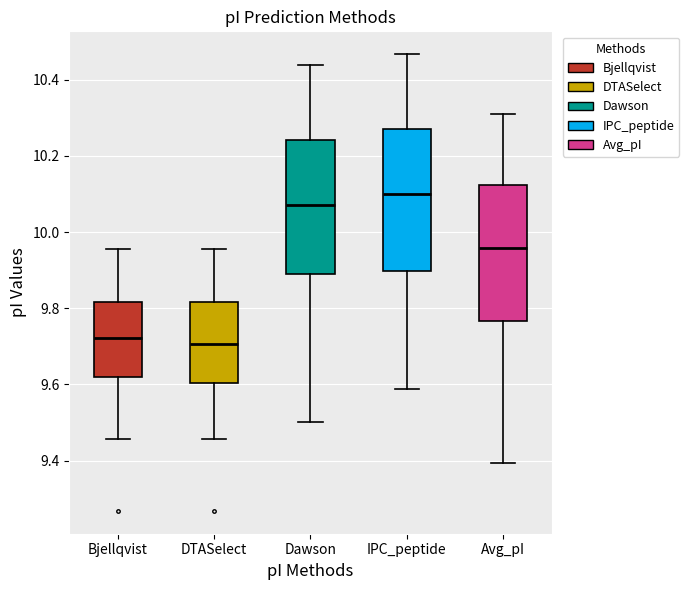

Reading left to right, read every box against the y-axis: the position of its median line, the range the box covers, and the ends of its whiskers. The values are not printed on the chart, so give them approximately, as read against the axis.

Bjellqvist: median 9.72, box 9.62 to 9.82, whiskers 9.46 to 9.96
DTASelect: median 9.70, box 9.60 to 9.82, whiskers 9.46 to 9.96
Dawson: median 10.08, box 9.88 to 10.24, whiskers 9.50 to 10.44
IPC_peptide: median 10.10, box 9.90 to 10.26, whiskers 9.58 to 10.46
Avg_pI: median 9.96, box 9.76 to 10.12, whiskers 9.40 to 10.32